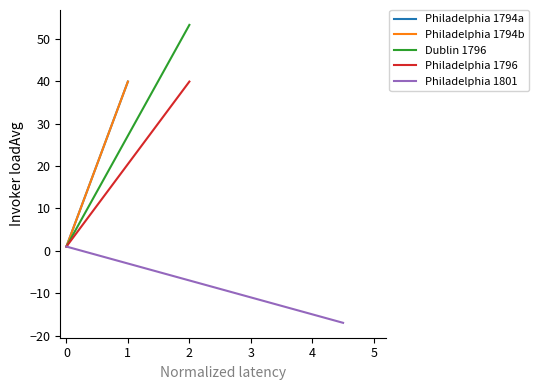

Reading left to right, list all the values displayed in this chart.

Philadelphia 1794a: −1=1.0	0=40.0
Philadelphia 1794b: −1=1.0	0=40.0
Dublin 1796: −1=1.0	0=53.3
Philadelphia 1796: −1=1.0	0=40.0
Philadelphia 1801: −1=1.0	0=-17.0